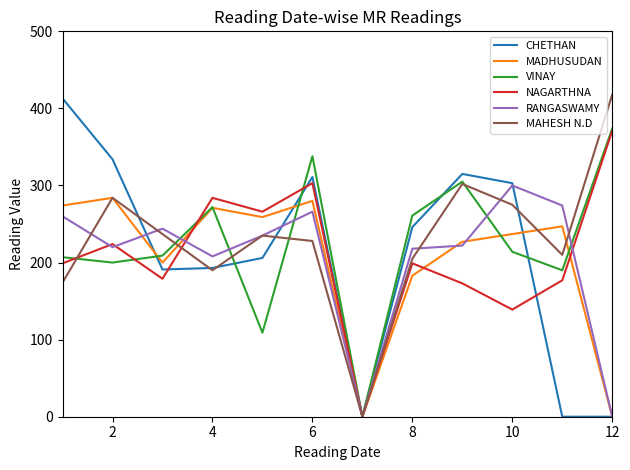

What is the highest value of the RANGASWAMY series?

300